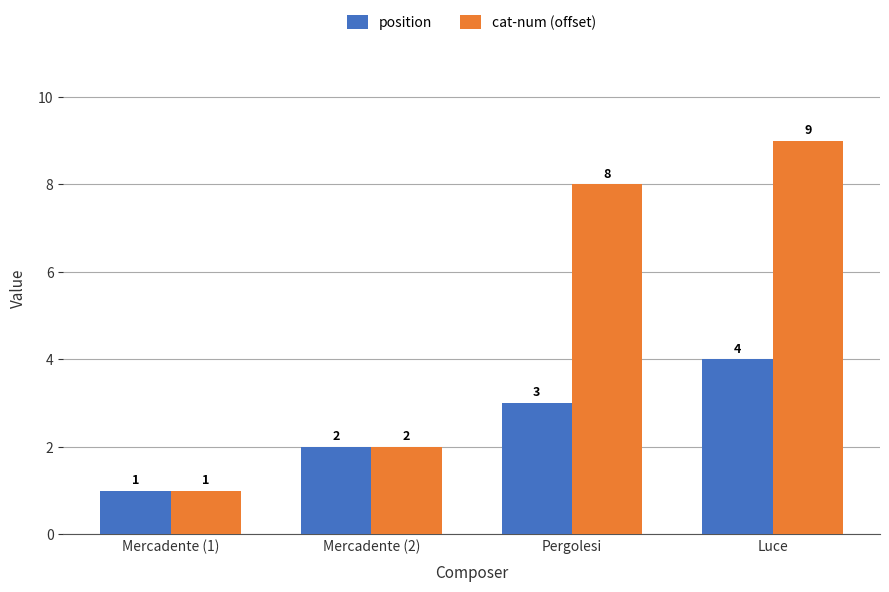

What is the total value across all series at Pergolesi?

11